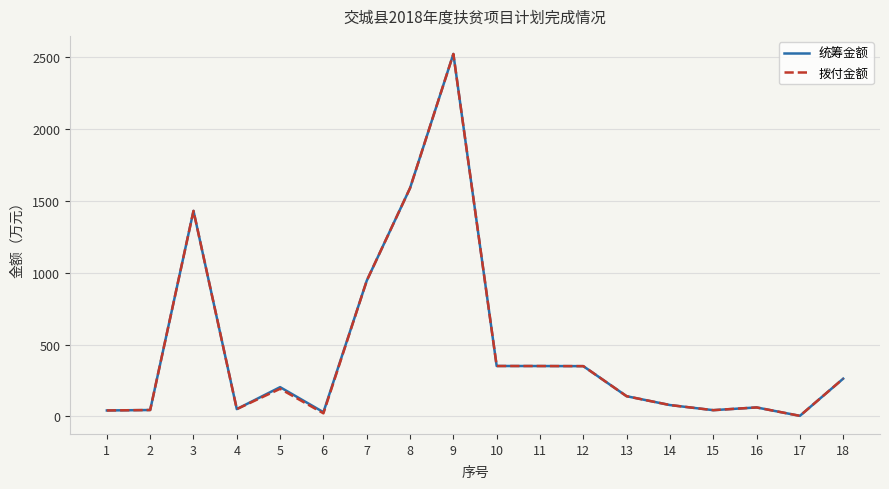

At which label does 拨付金额 first exceed 192?

3